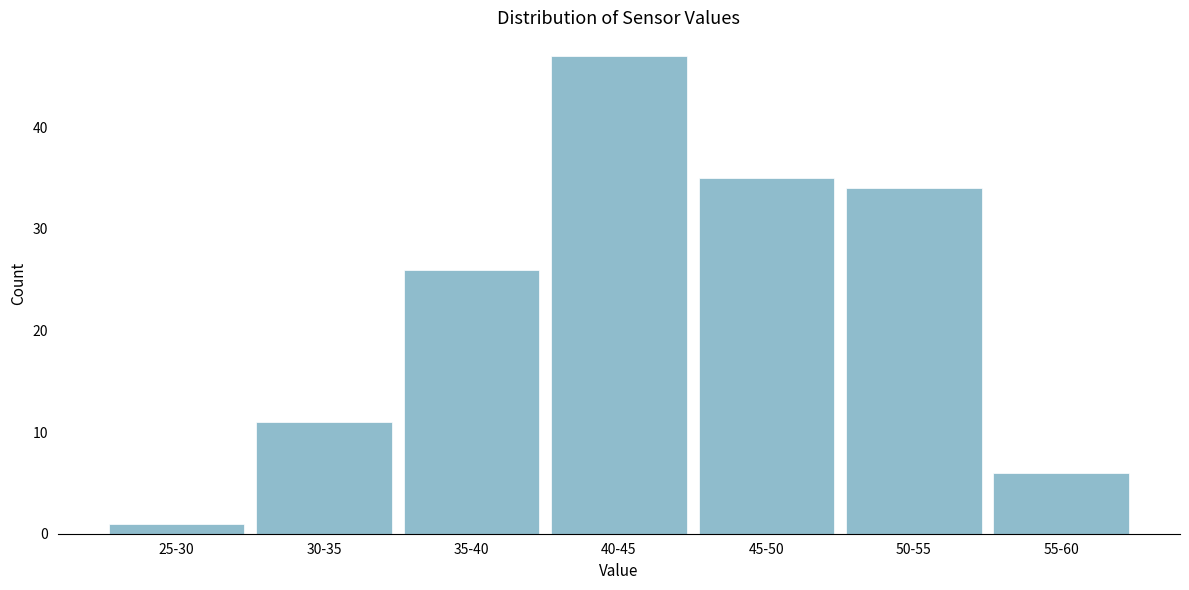

Reading left to right, what are all the values shown in this chart?

25-30=1	30-35=11	35-40=26	40-45=47	45-50=35	50-55=34	55-60=6